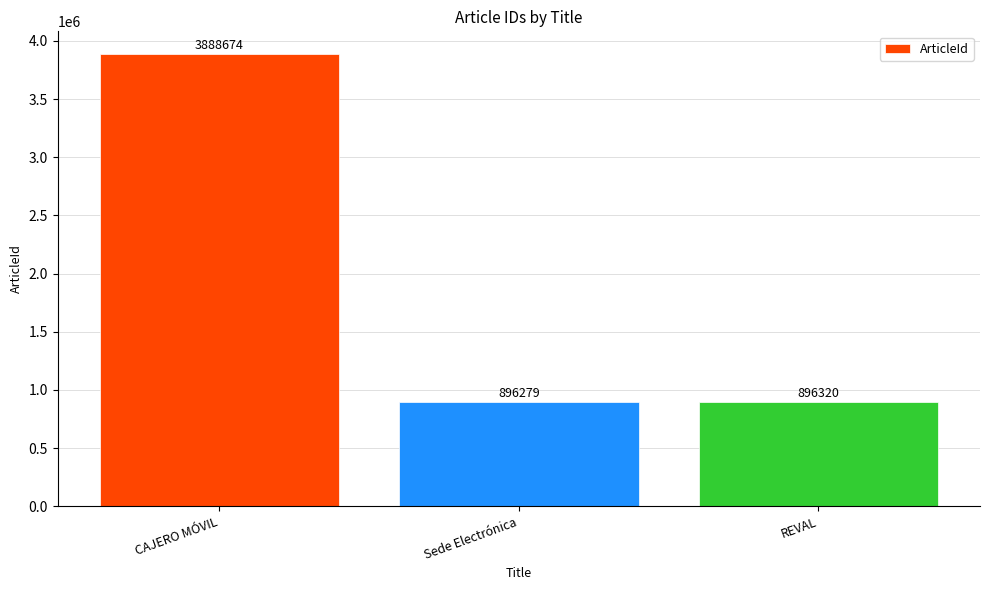

What is the difference between the values at CAJERO MÓVIL and REVAL?

2992354